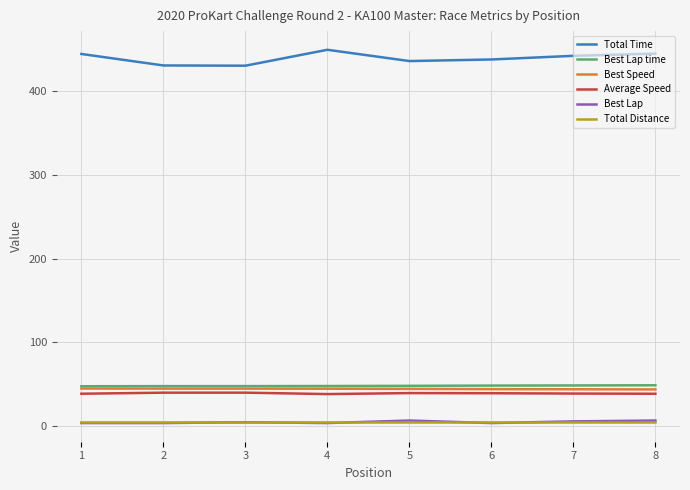

Is the value of Best Lap time at 4 greater than the value of Total Time at 3?

No